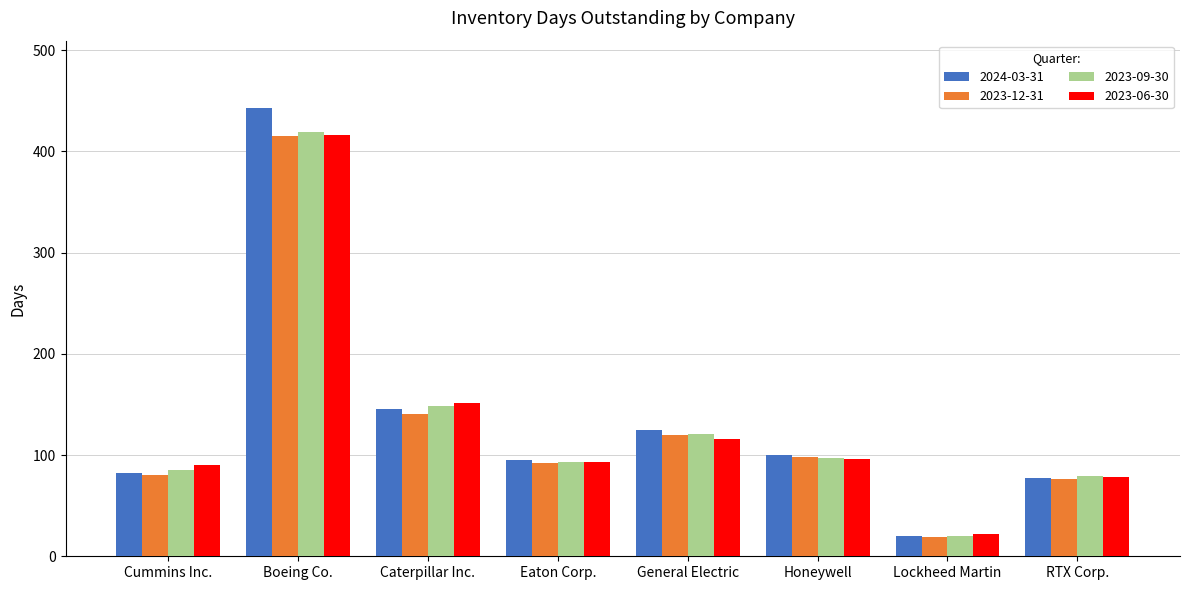

The value of 2023-09-30 at Honeywell is 39. True or false?

False